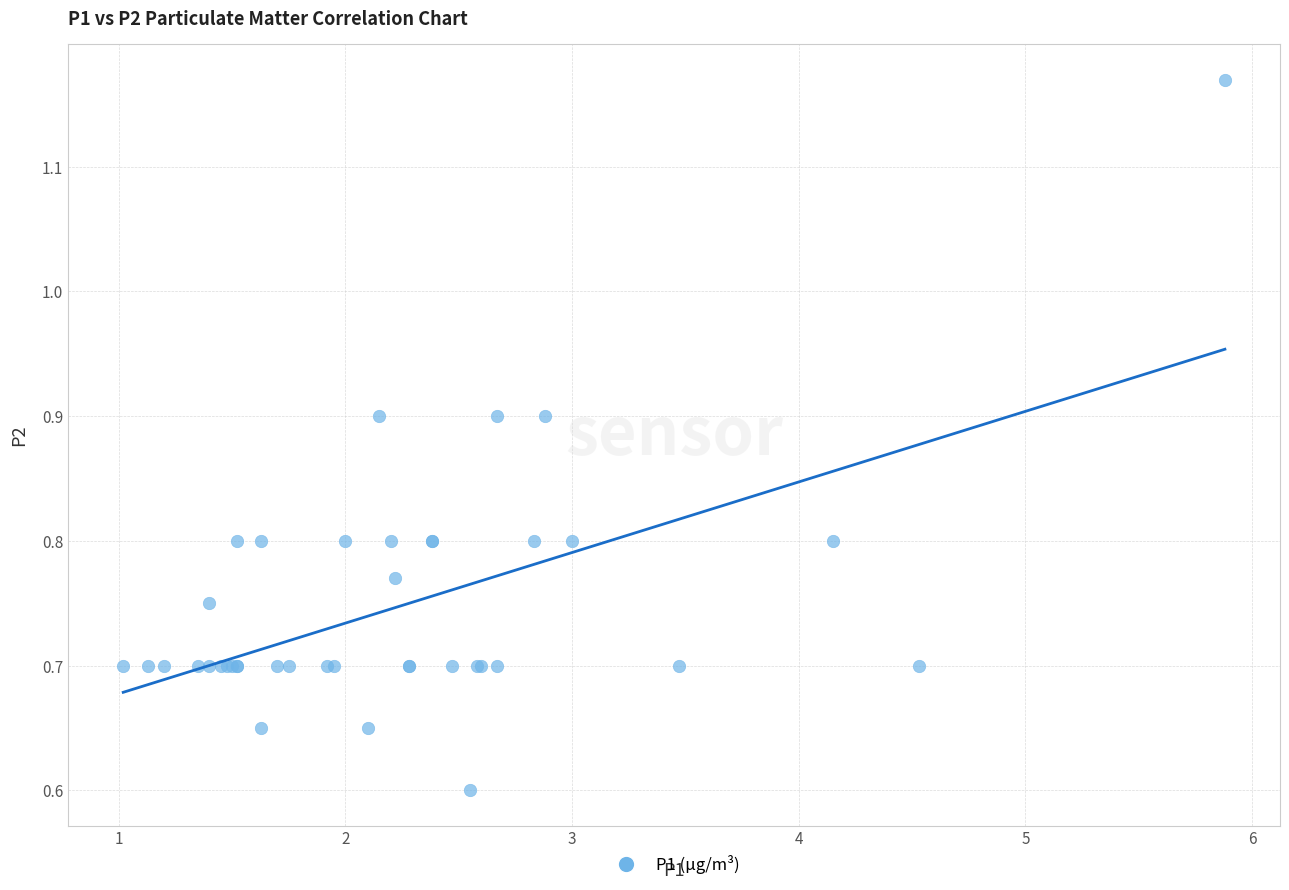

What Y value in the scatter plot is closest to 0?

0.6